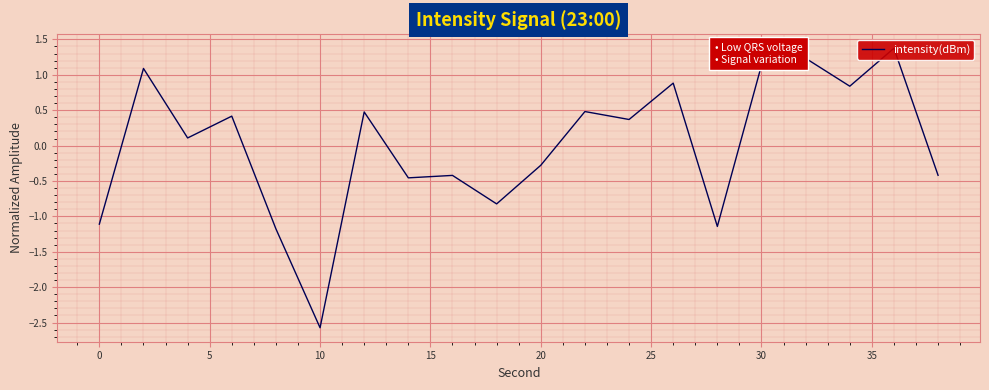

What is the difference between the maximum and second lowest values?

2.6